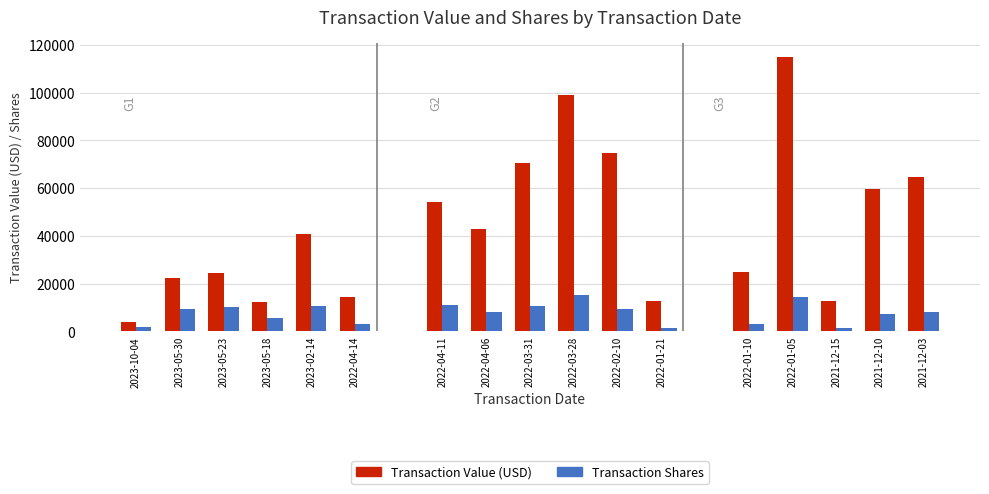

Is the value of Transaction Shares at 2022-04-14 greater than the value of Transaction Value (USD) at 2022-04-14?

No